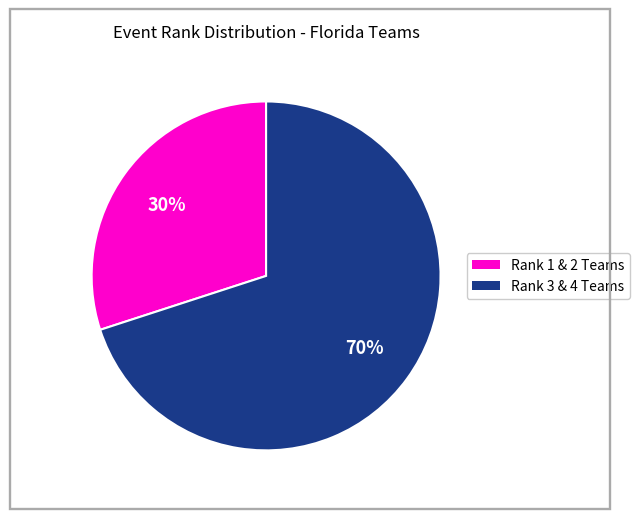

To the nearest percent, what is the average slice percentage?

50%